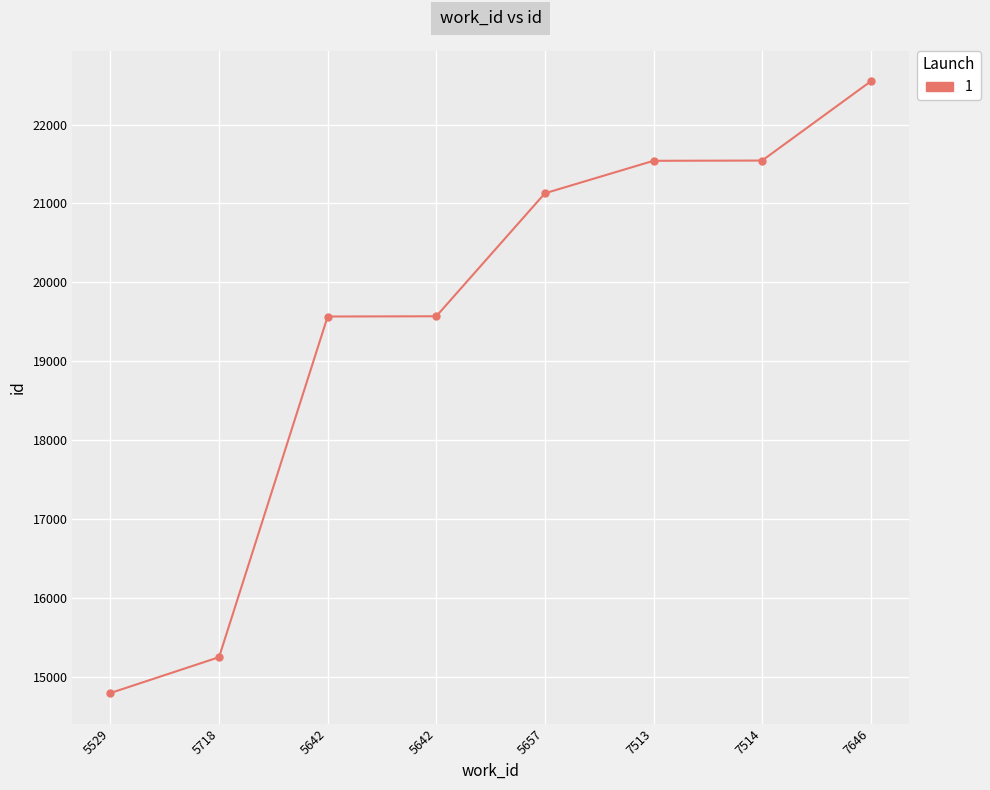

Reading left to right, transcribe all the data shown in this chart.

14793	15247	19566	19569	21128	21540	21543	22547